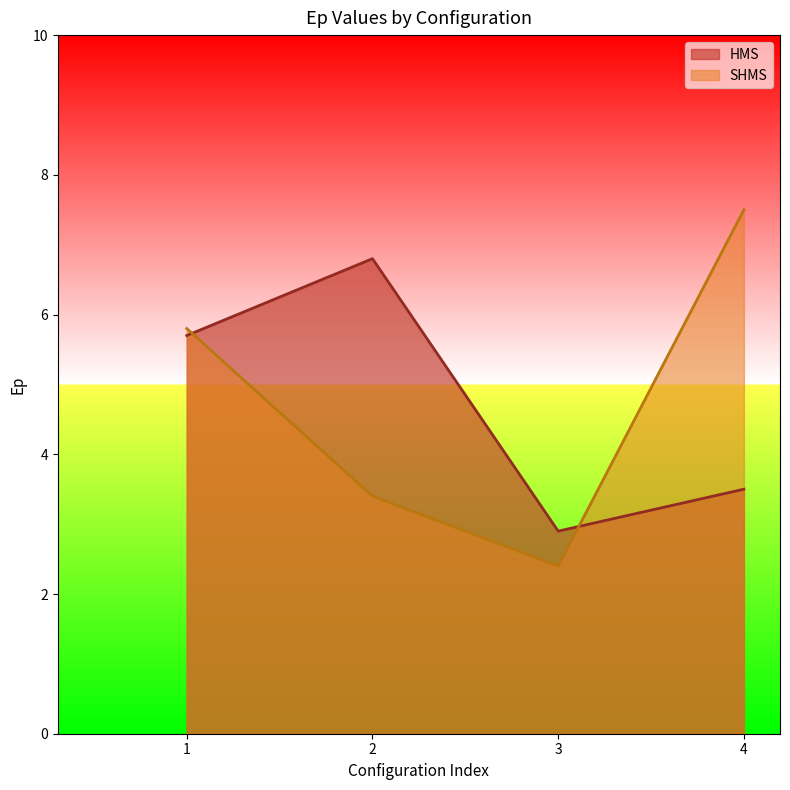

Is the value of SHMS at 2 greater than the value of HMS at 4?

No